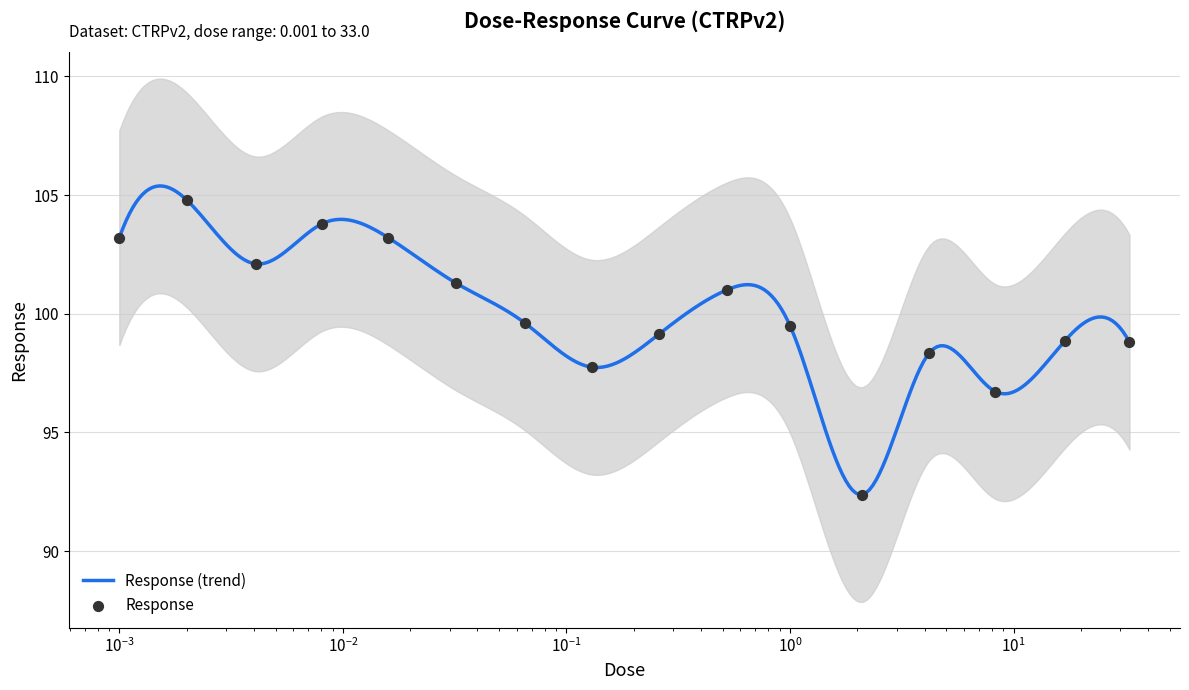

What is the minimum value for Response (trend)?

92.4